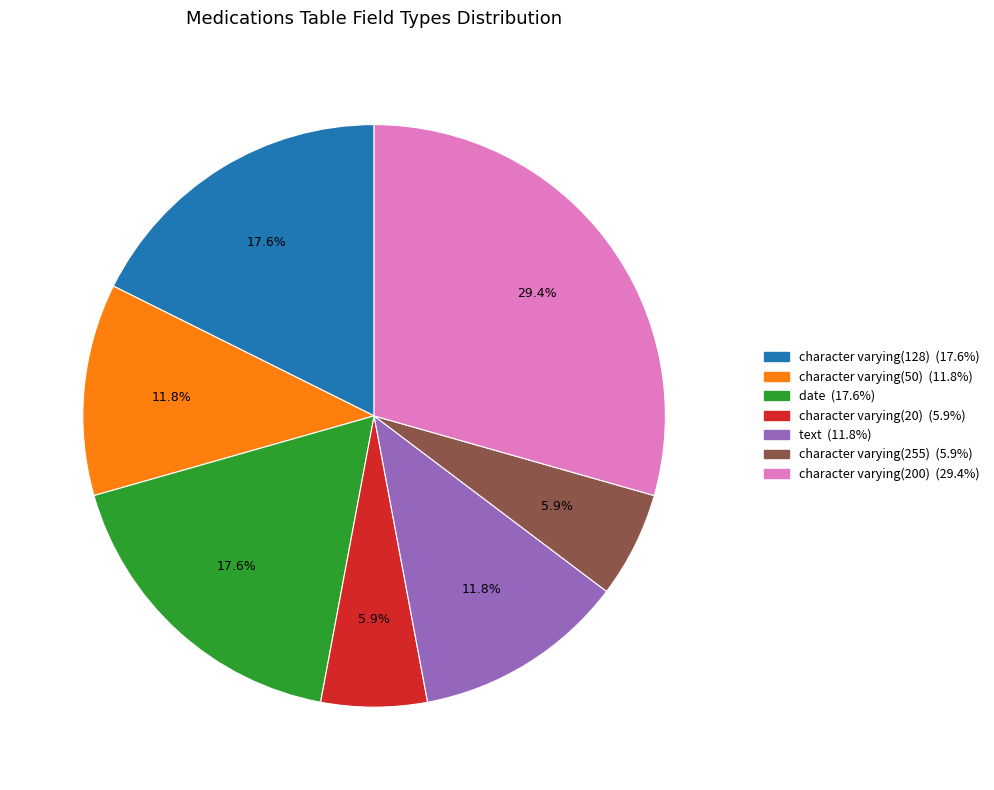

Is the sum of character varying(200) and character varying(255) greater than half?

No